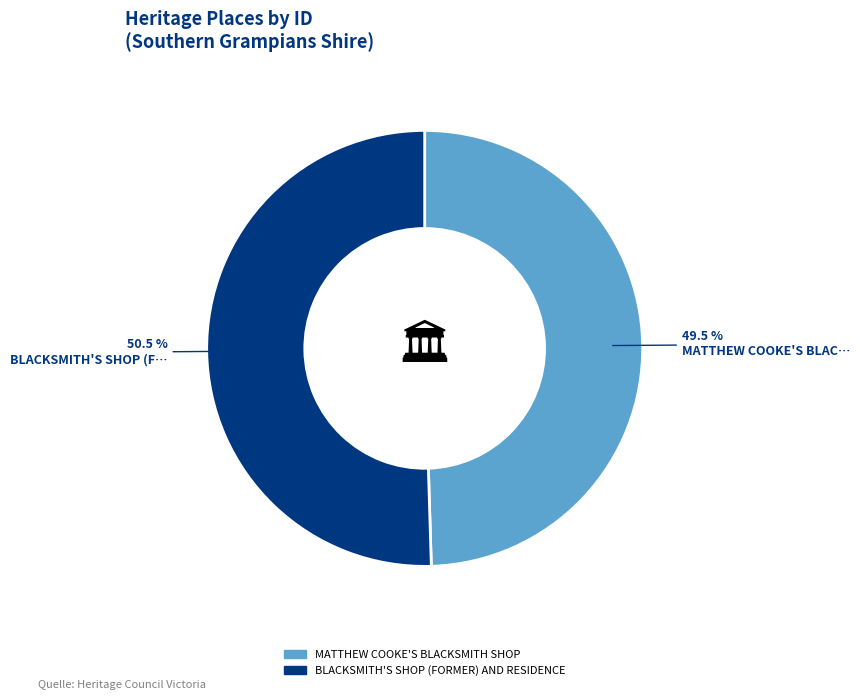

Does any single category account for the majority?

Yes